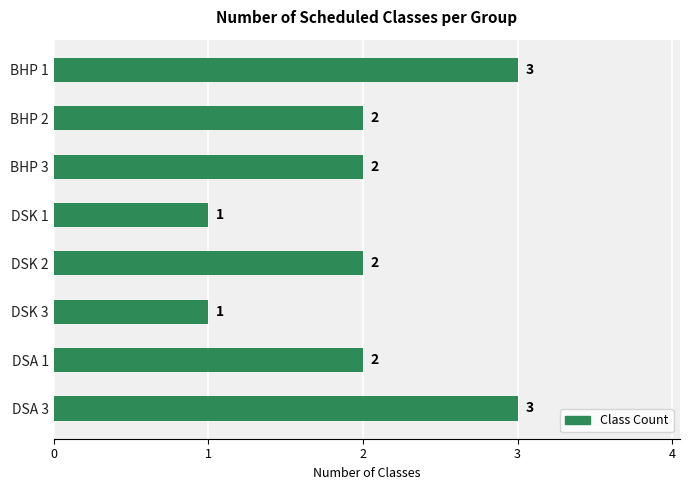

Reading top to bottom, what are all the values shown in this chart?

3	2	2	1	2	1	2	3